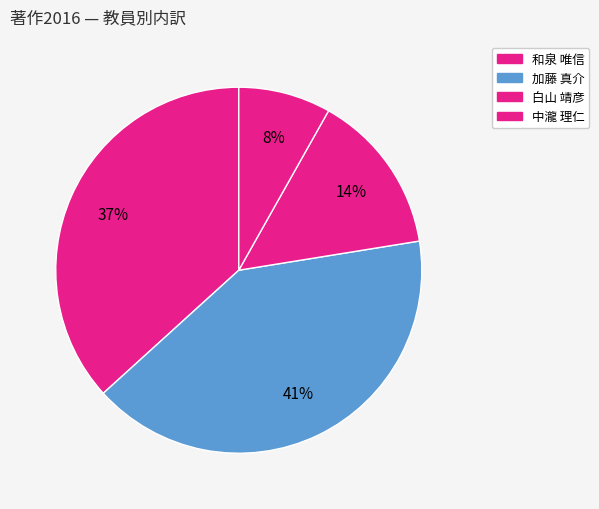

How many segments does this pie chart have?

4